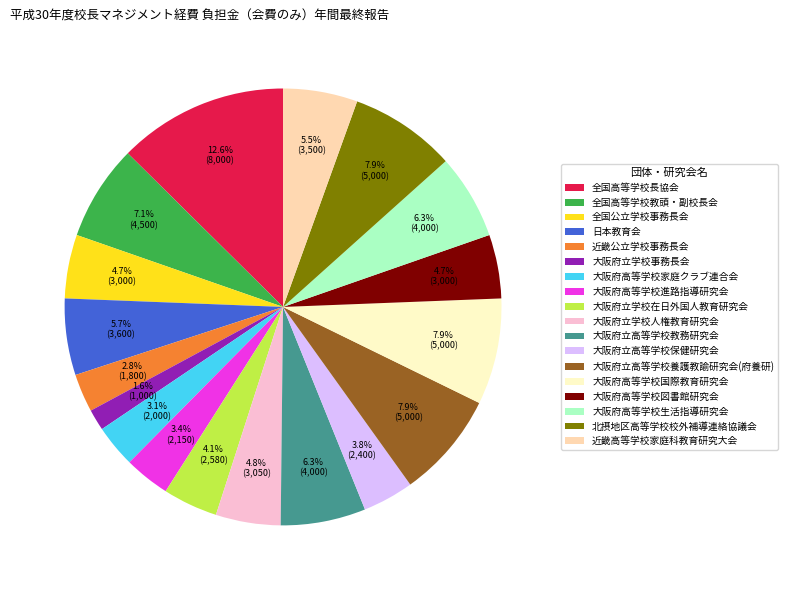

What percentage is the 大阪府高等学校図書館研究会 slice, to the nearest percent?

5%